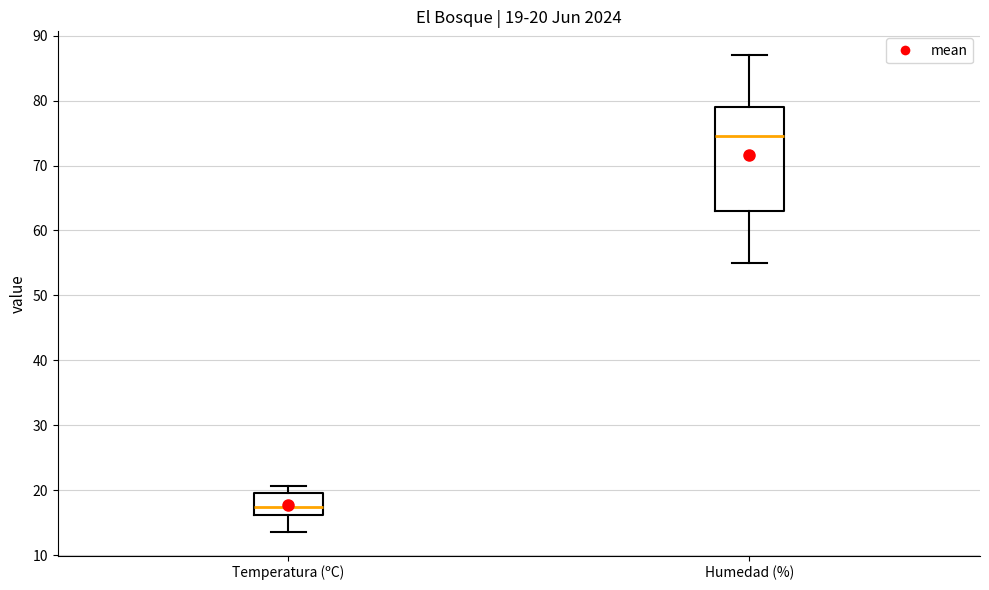

Which box's median line is the lowest?

Temperatura (ºC)